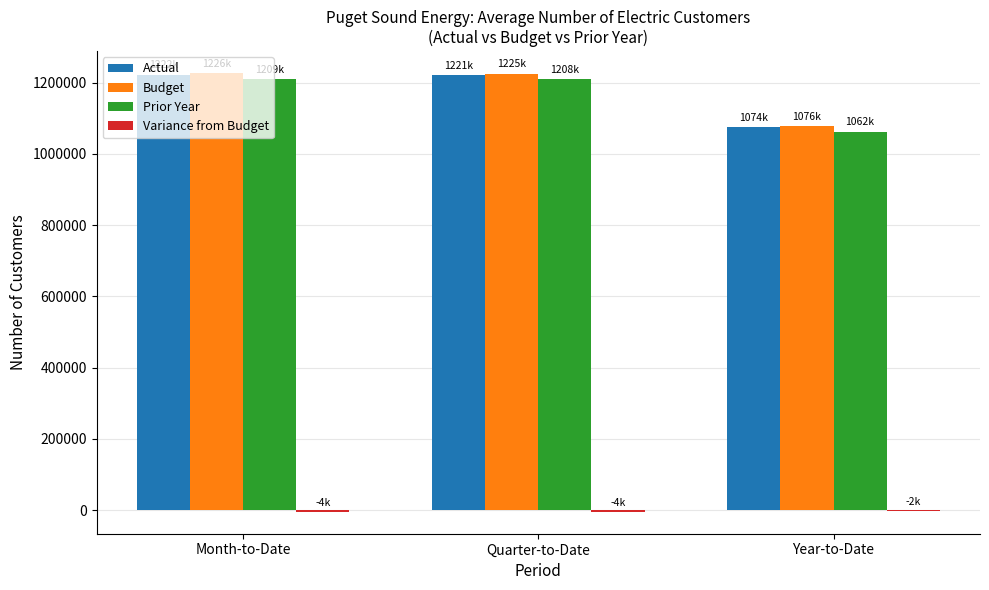

True or false: Budget has a value of 1652886 at Month-to-Date.

False